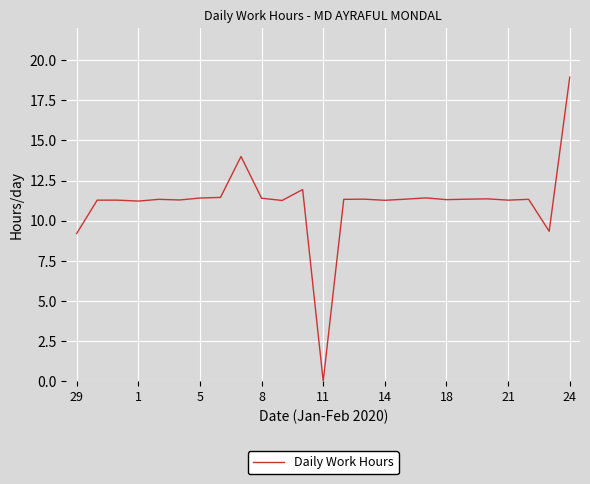

How many distinct data groups are displayed?

1